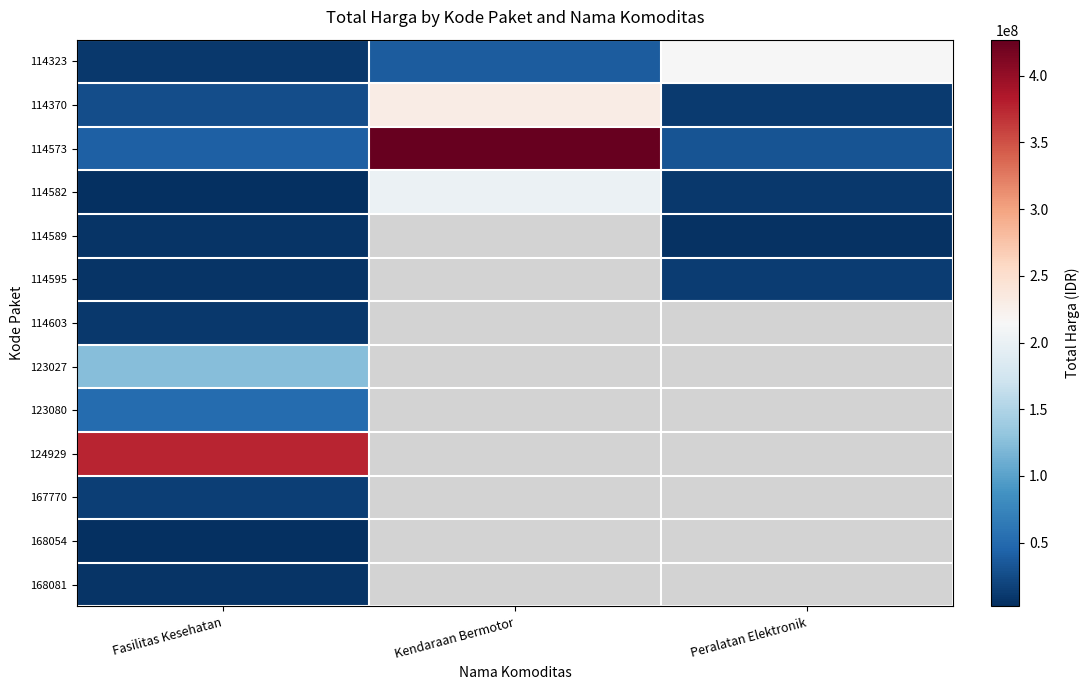

Read the 114582 value at Kendaraan Bermotor.

202000000.0